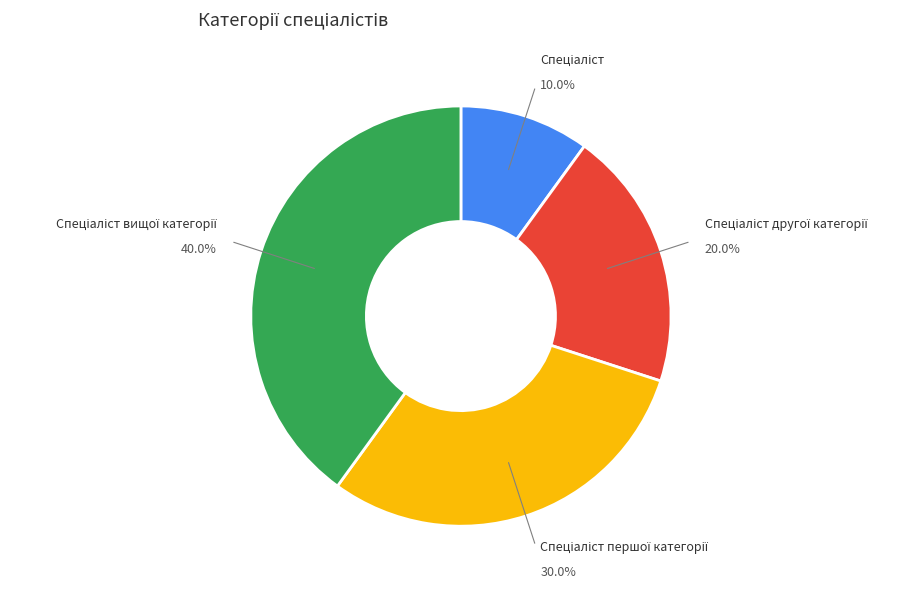

Does any single category account for the majority?

No